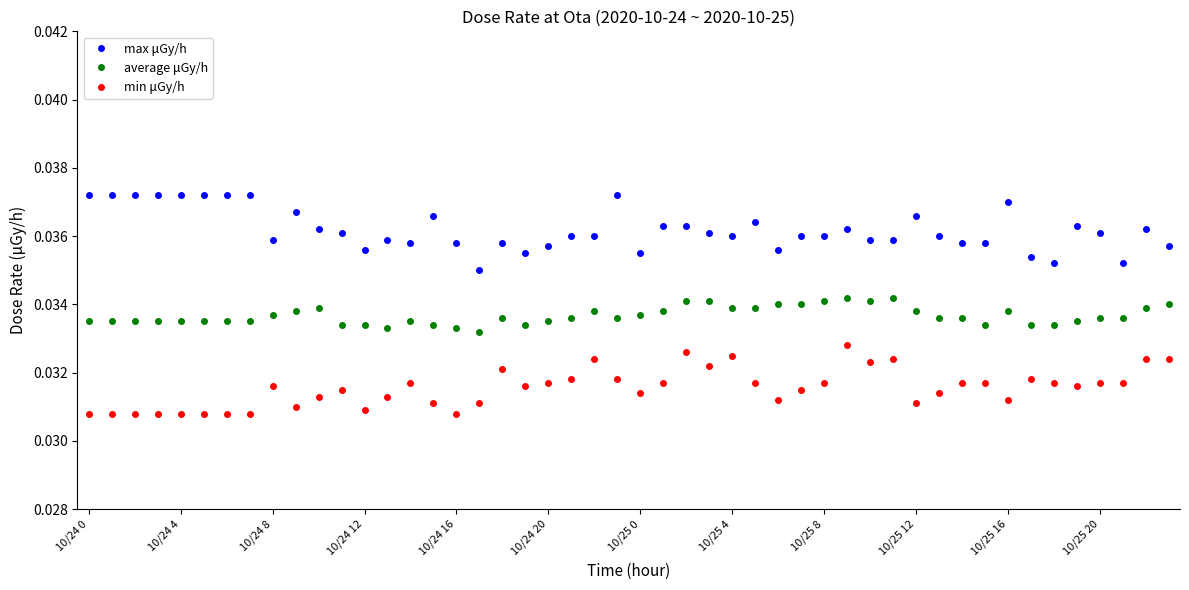

Does the chart display data point markers on the line(s)?

Yes